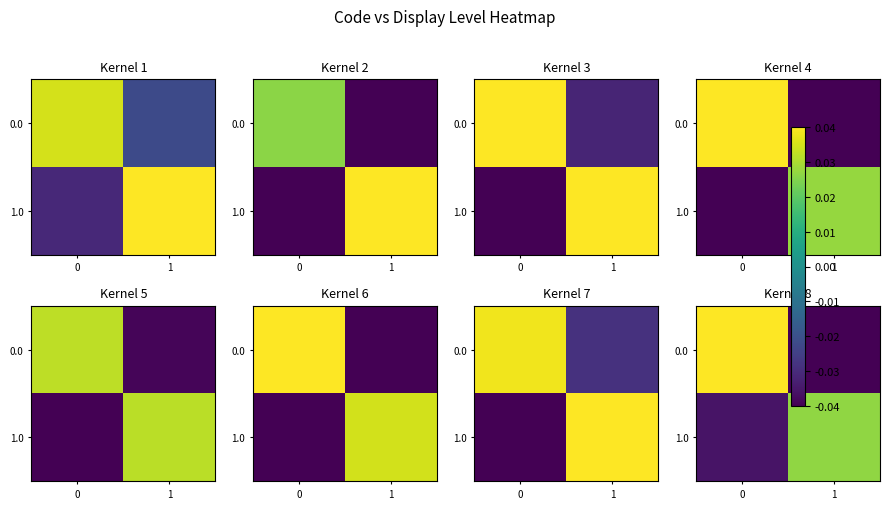

What is the difference between the 0.0 values at 1 and 0?

0.1